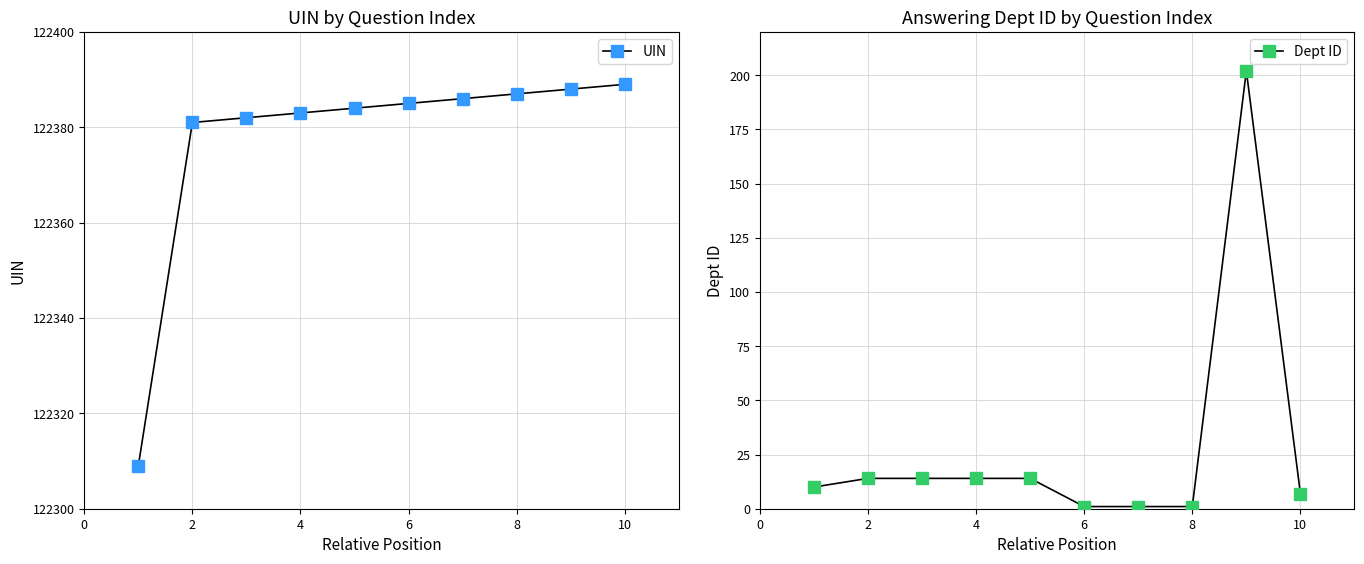

What is the lowest value of the UIN series?

122309